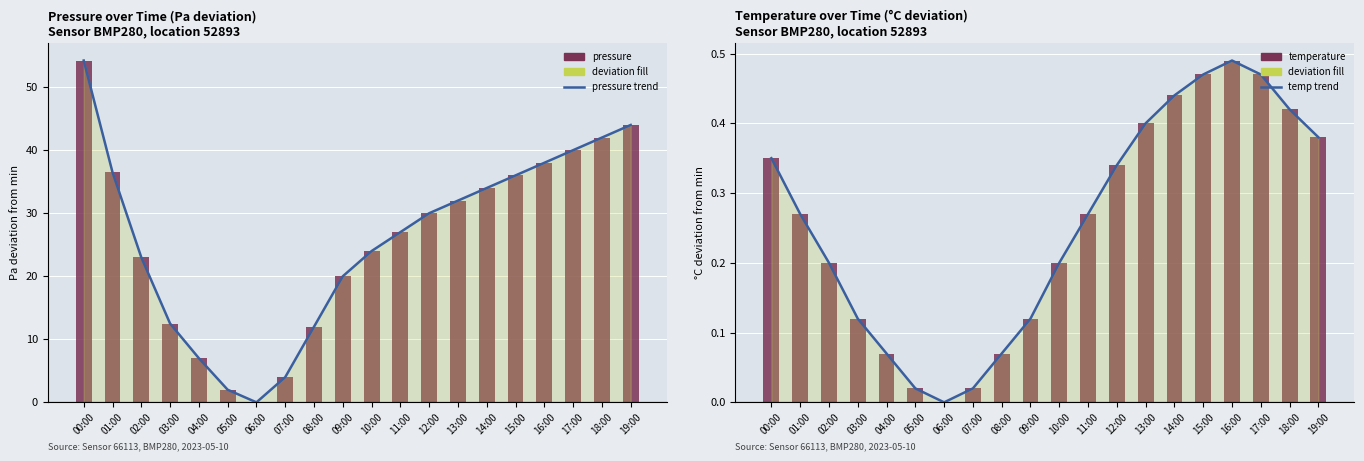

How many values in pressure trend are above zero?

19